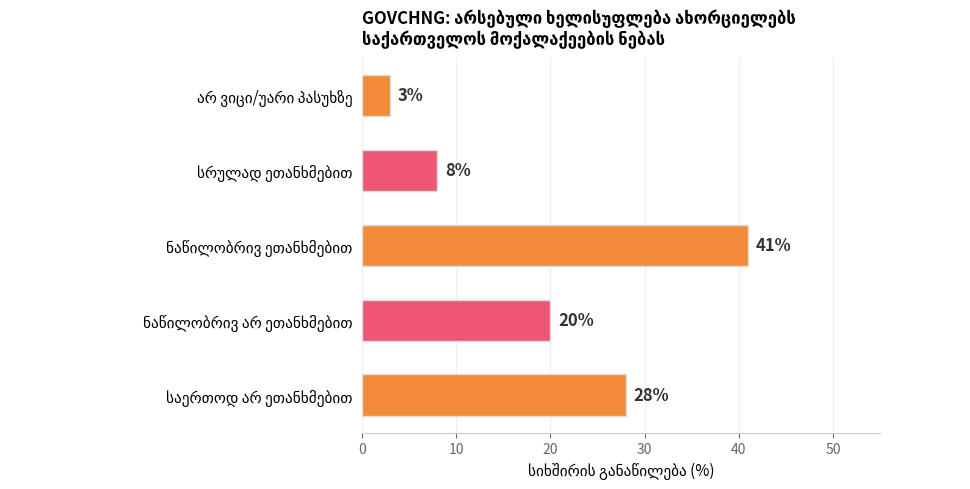

What is the average value?

20